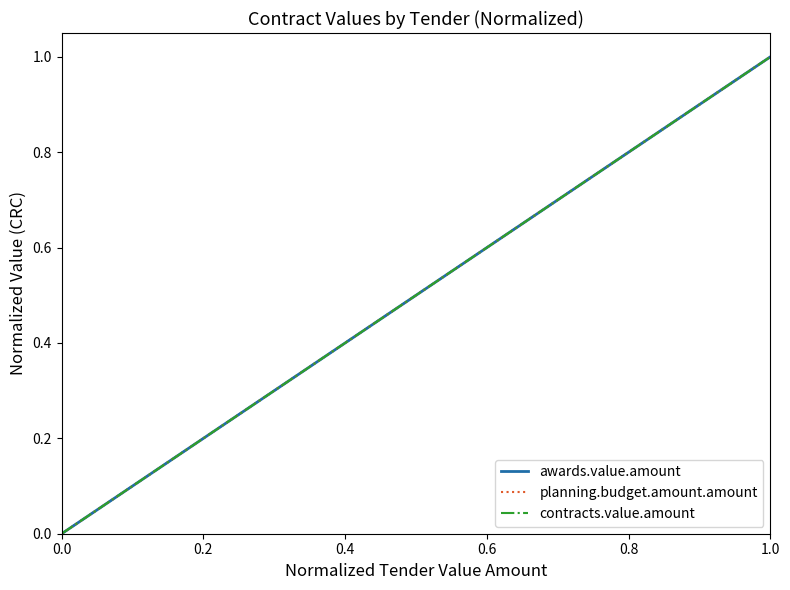

True or false: contracts.value.amount and planning.budget.amount.amount cross at least once.

False